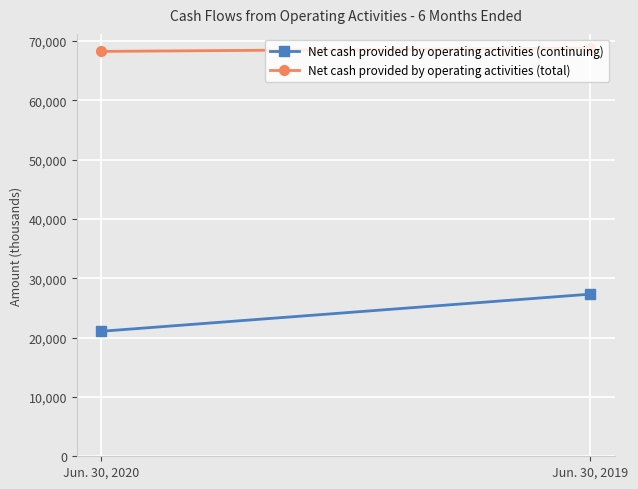

Reading left to right, list all the values displayed in this chart.

Net cash provided by operating activities (continuing): 21072	27333
Net cash provided by operating activities (total): 68254	68820